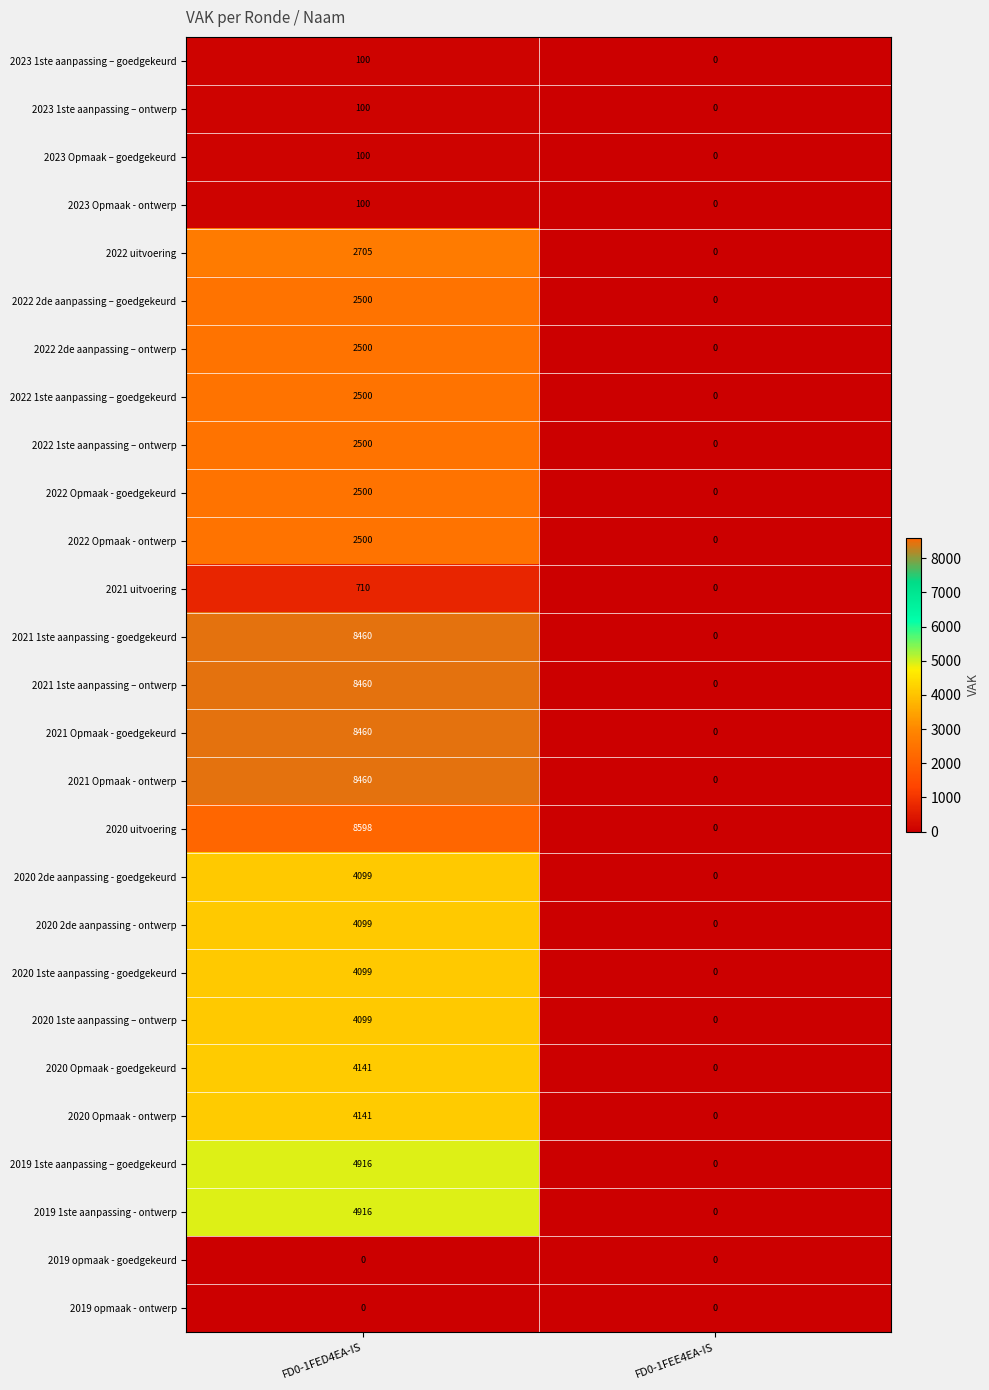

Which series has the widest spread of values?

2020 uitvoering